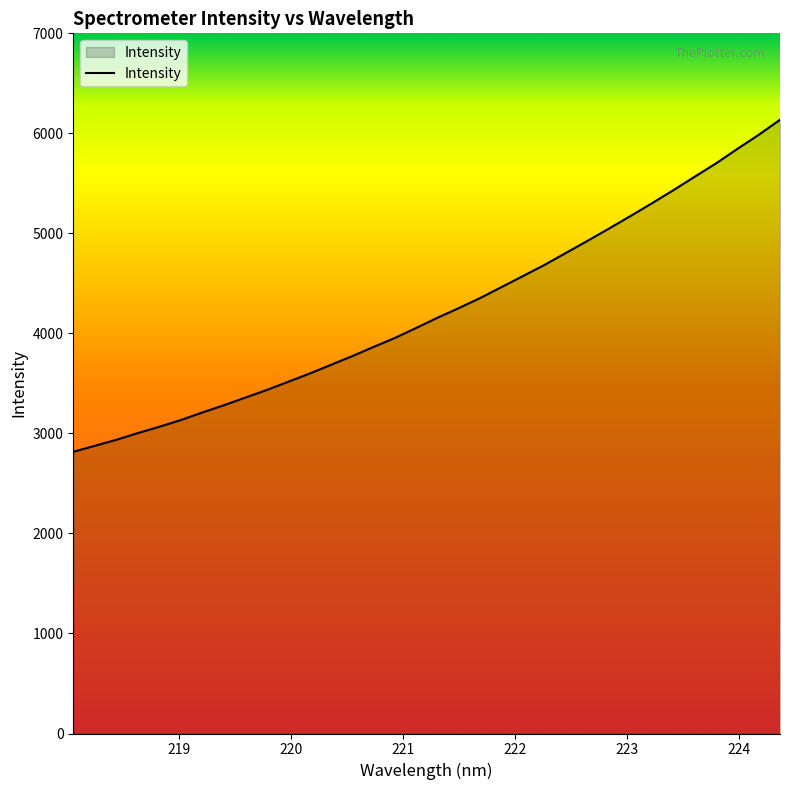

What is the maximum value shown in the chart?

6135.7